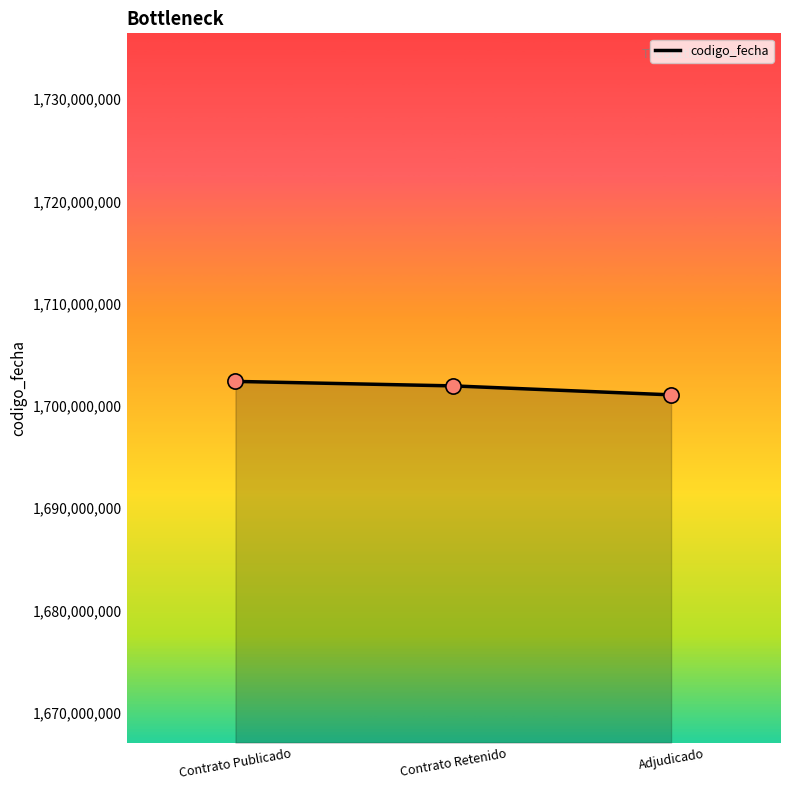

What is the ratio of the value at Contrato Retenido to the value at Adjudicado?

1.0